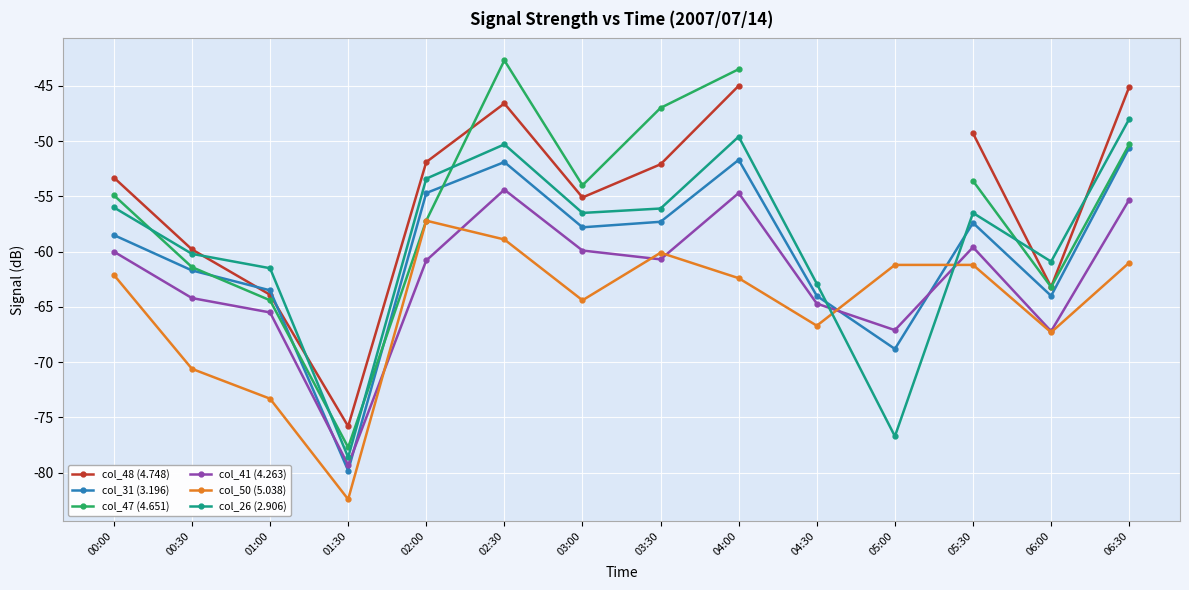

At which category is the sum across all series the highest?

02:30